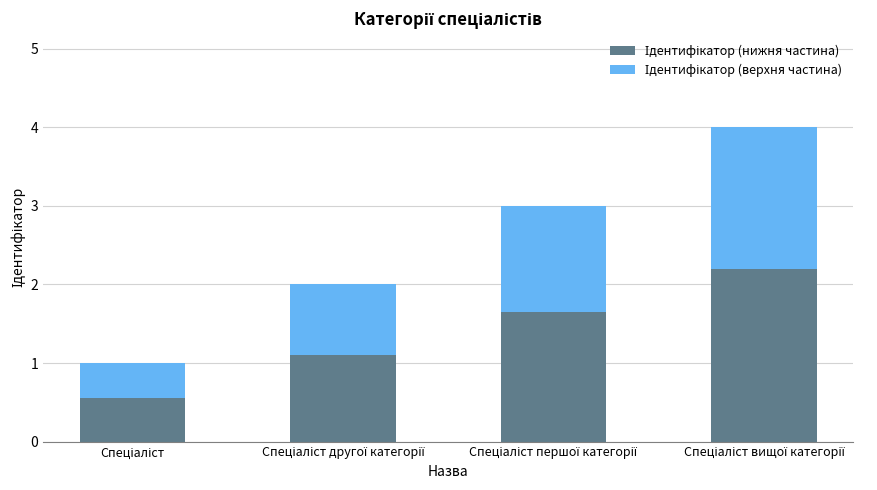

What is the total value across all series at Спеціаліст?

1.0